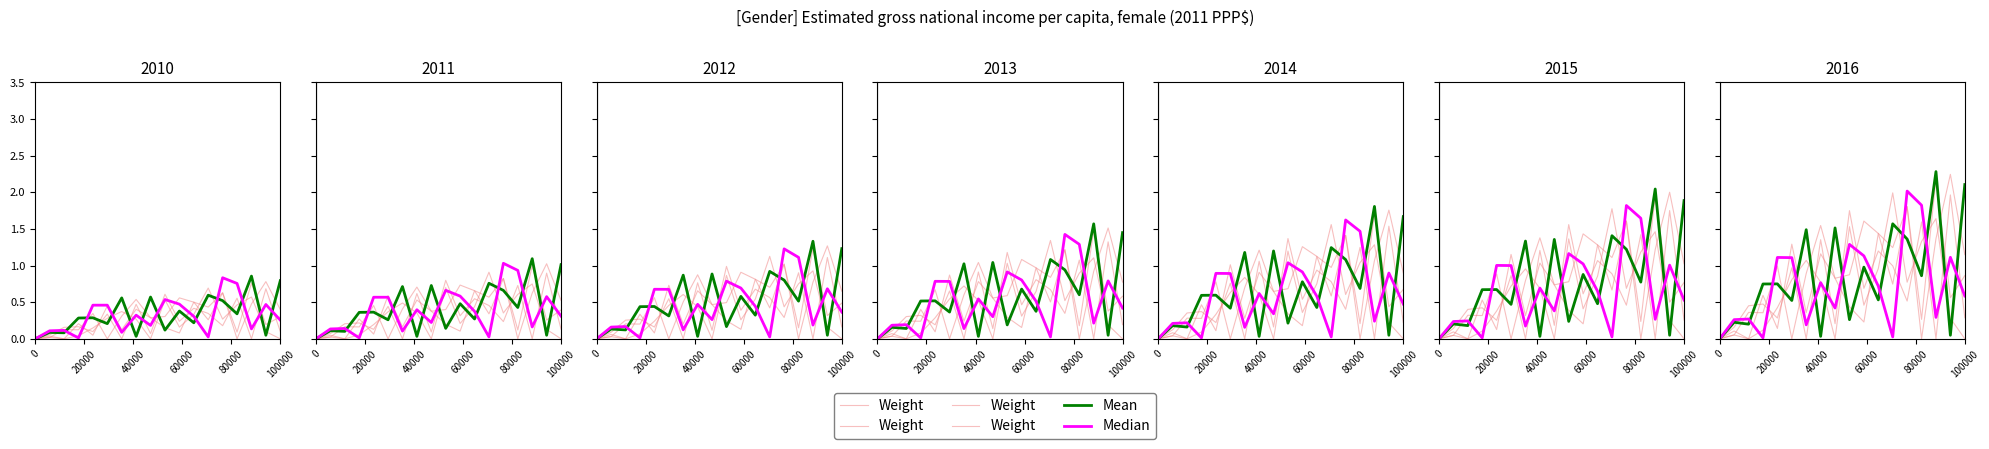

How many values in Weight are above zero?

14